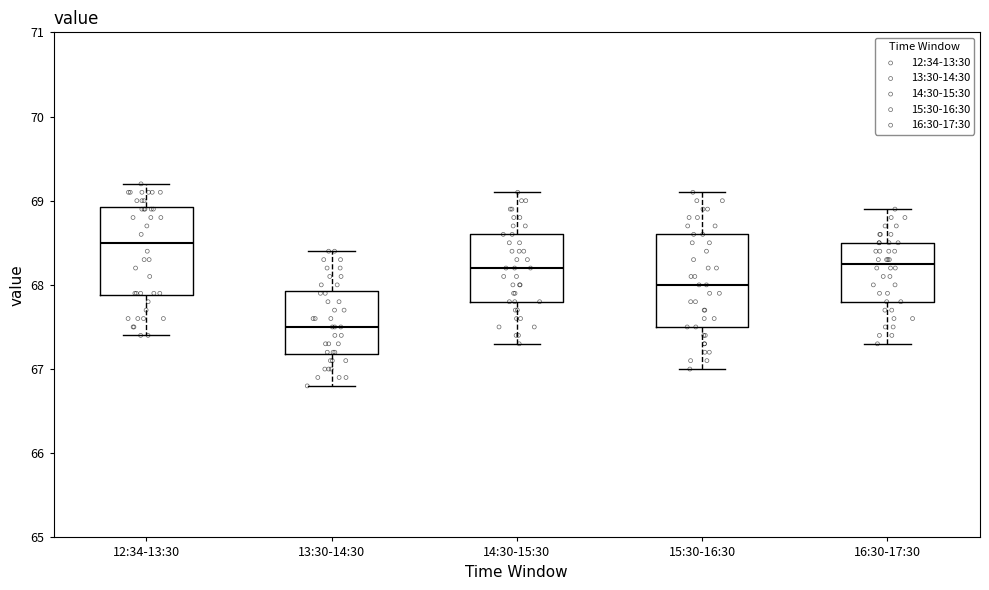

Which box's median line is the highest?

12:34-13:30